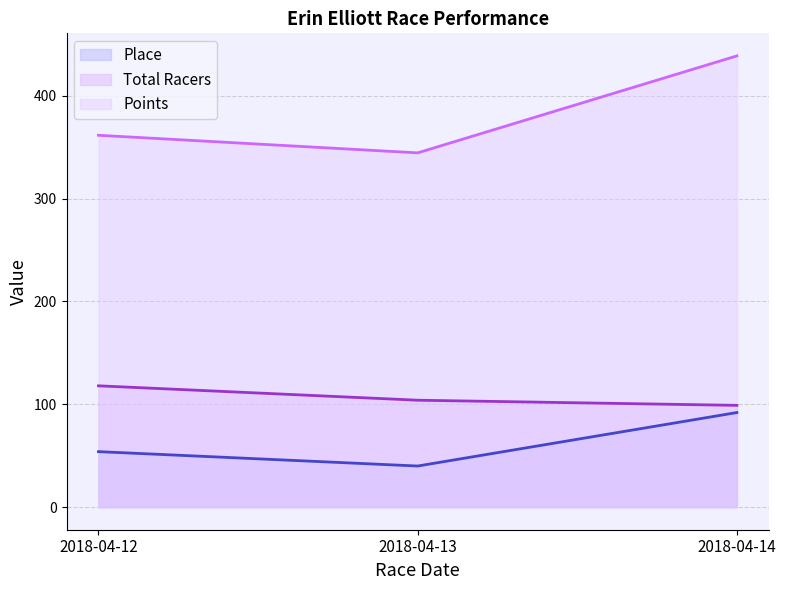

The Place series shows 40.0 at 2018-04-13. True or false?

True